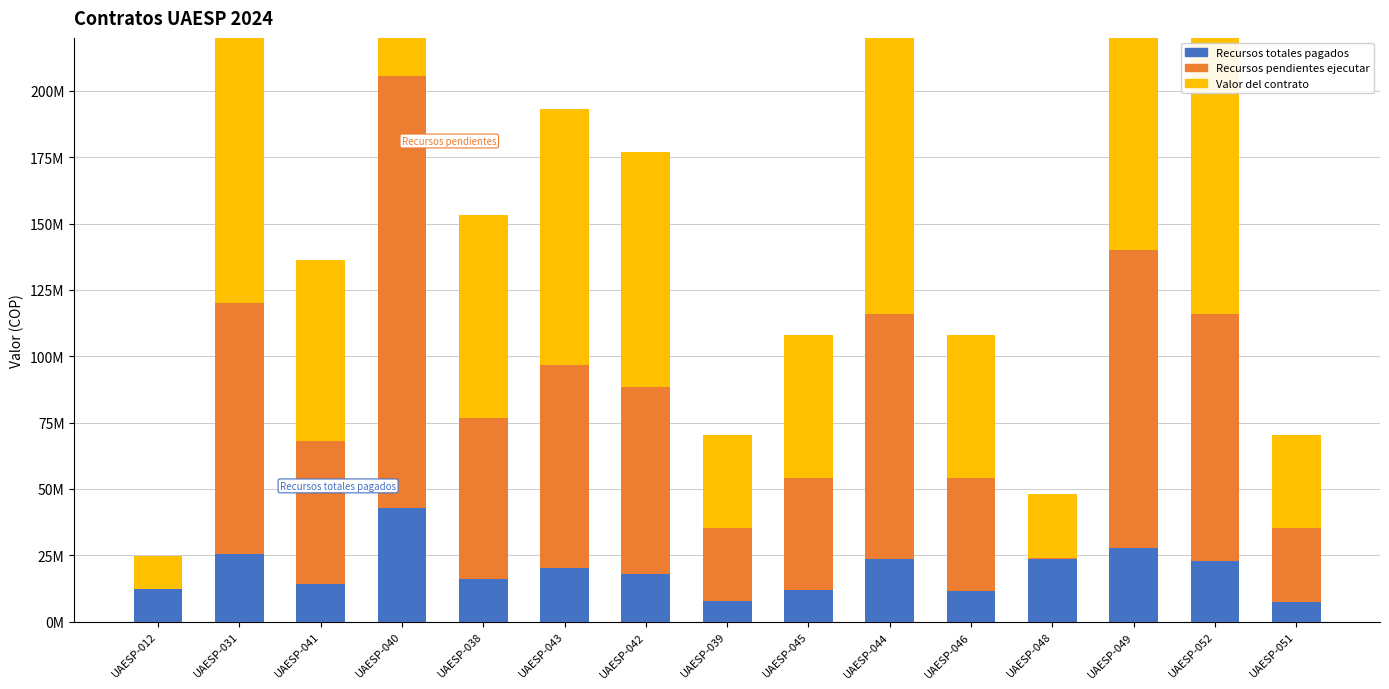

Reading left to right, list all the values displayed in this chart.

Recursos totales pagados: 12400000	25573770	14130401	42615496	15904348	20056689	18055184	7814234	12021898	23673469	11627737	23695875	27625229	22884354	7429927
Recursos pendientes ejecutar: 0	94426230	54014599	162901171	60795652	76609978	70444816	27285766	41978102	92326531	42372263	401625	112406104	93115646	27670073
Valor del contrato: 12400000	120000000	68145000	205516667	76700000	96666667	88500000	35100000	54000000	116000000	54000000	24097500	140031333	116000000	35100000